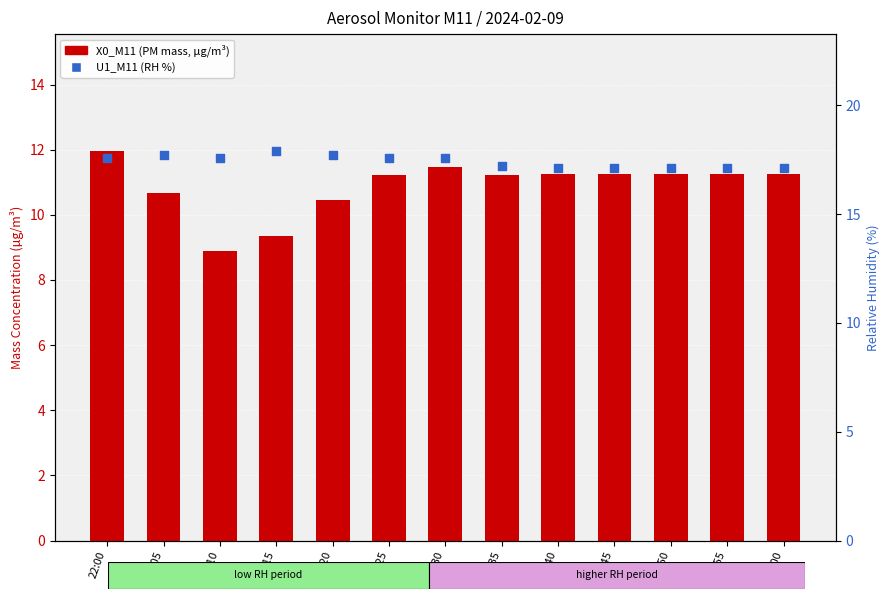

Which series contains the highest Y value?

U1_M11 (RH %)